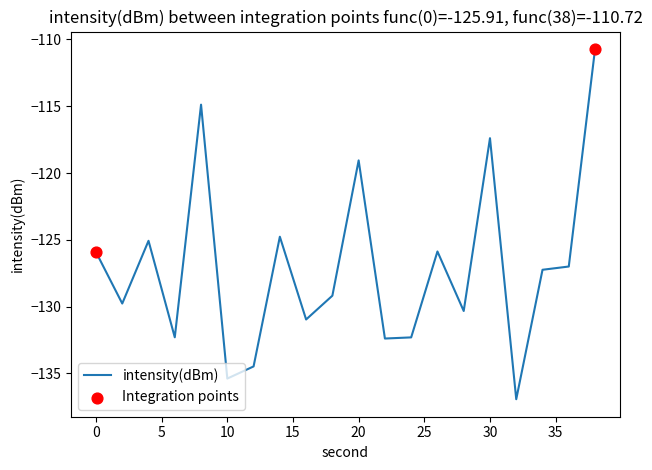

What is the difference between the maximum and minimum values?

26.2